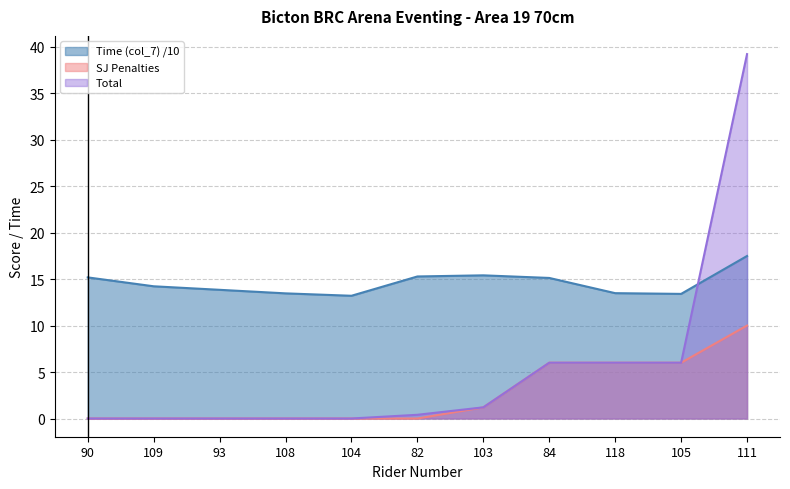

The Time (col_7) series shows 10.6 at 84. True or false?

False